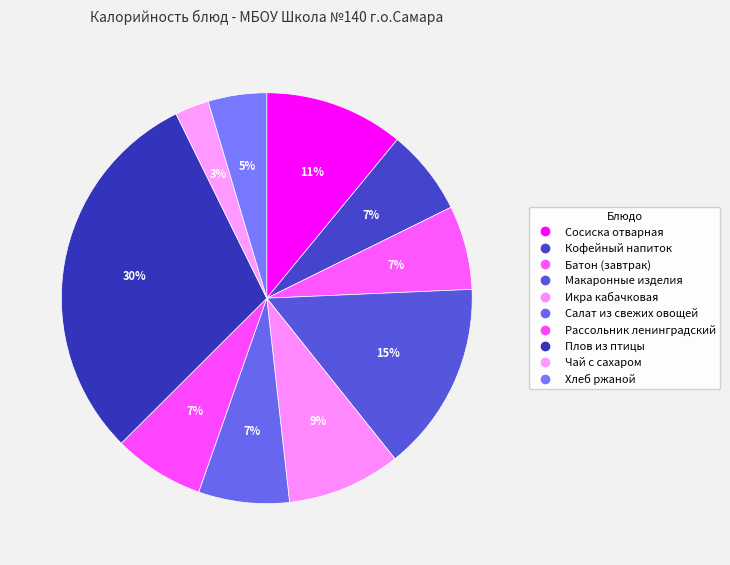

Does any single category account for the majority?

No